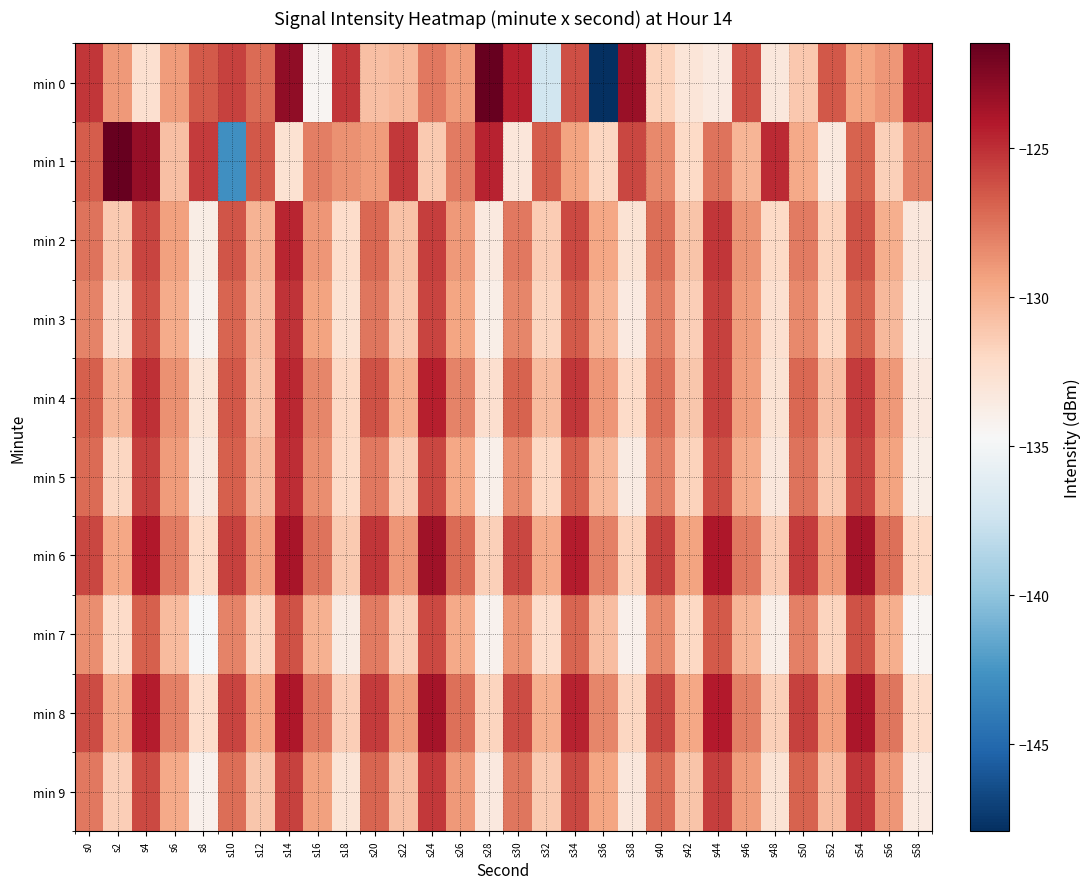

Between s12 and s36, which series saw the biggest shift?

min 0